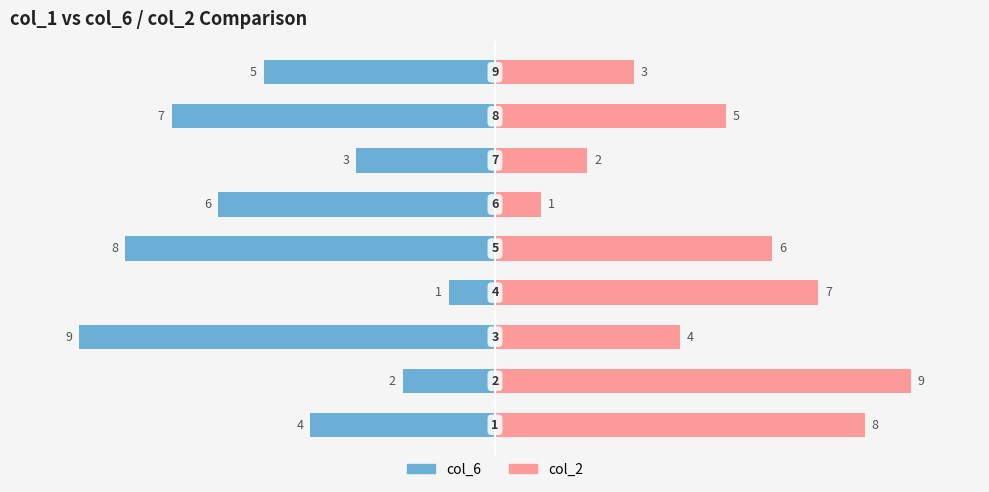

Which series has the largest range (max minus min)?

col_6